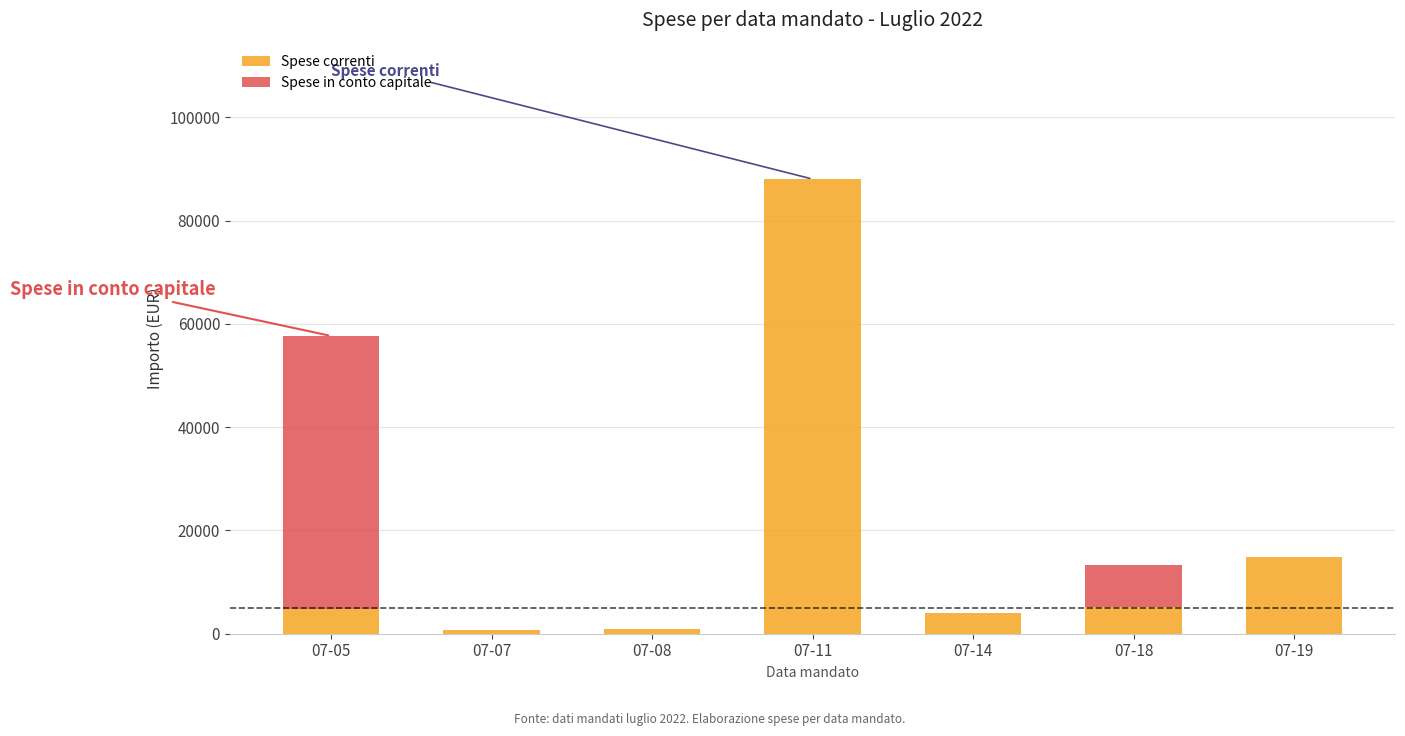

What is the total value across all series at 07-19?

14786.9